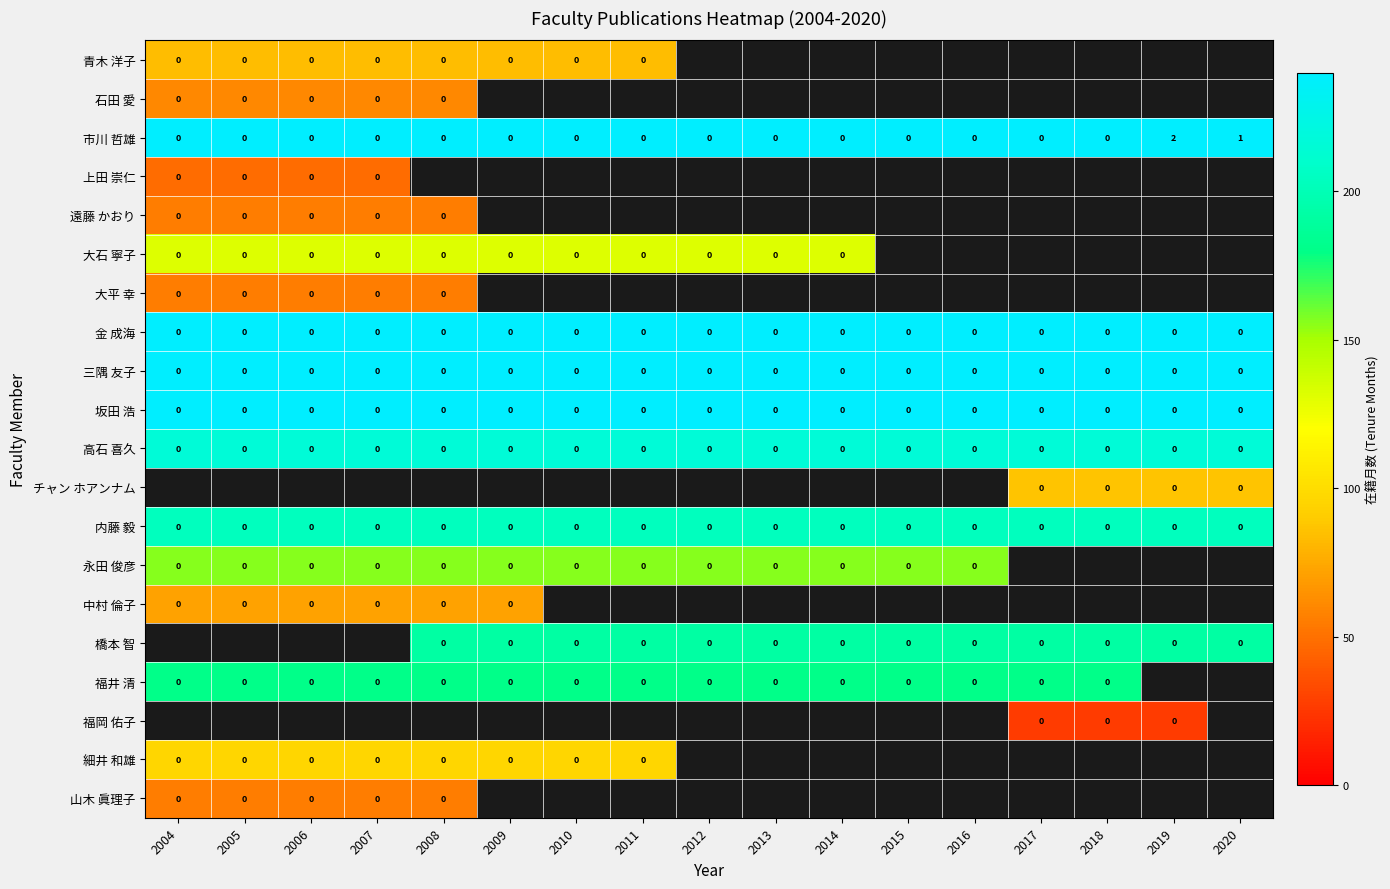

At which label is 市川 哲雄 closest to 1?

2020